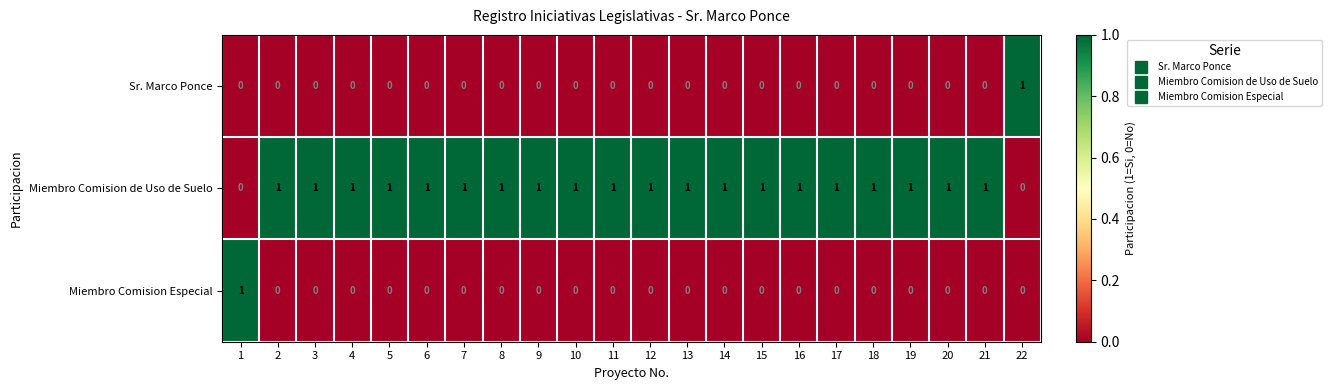

How many Sr. Marco Ponce values are between 0 and 1?

22